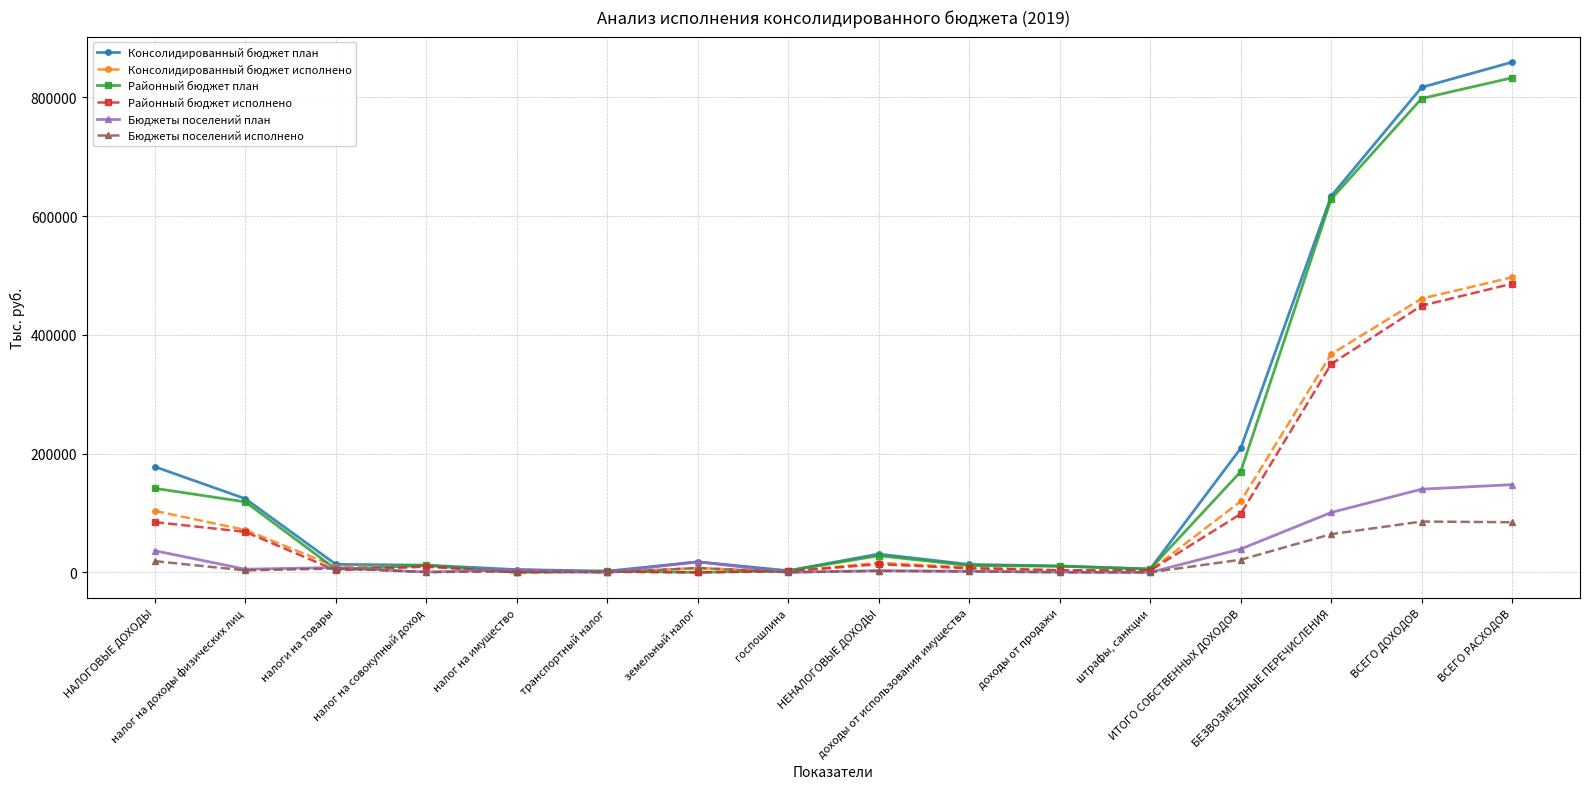

What is the approximate value of Консолидированный бюджет исполнено at БЕЗВОЗМЕЗДНЫЕ ПЕРЕЧИСЛЕНИЯ?

367541.6